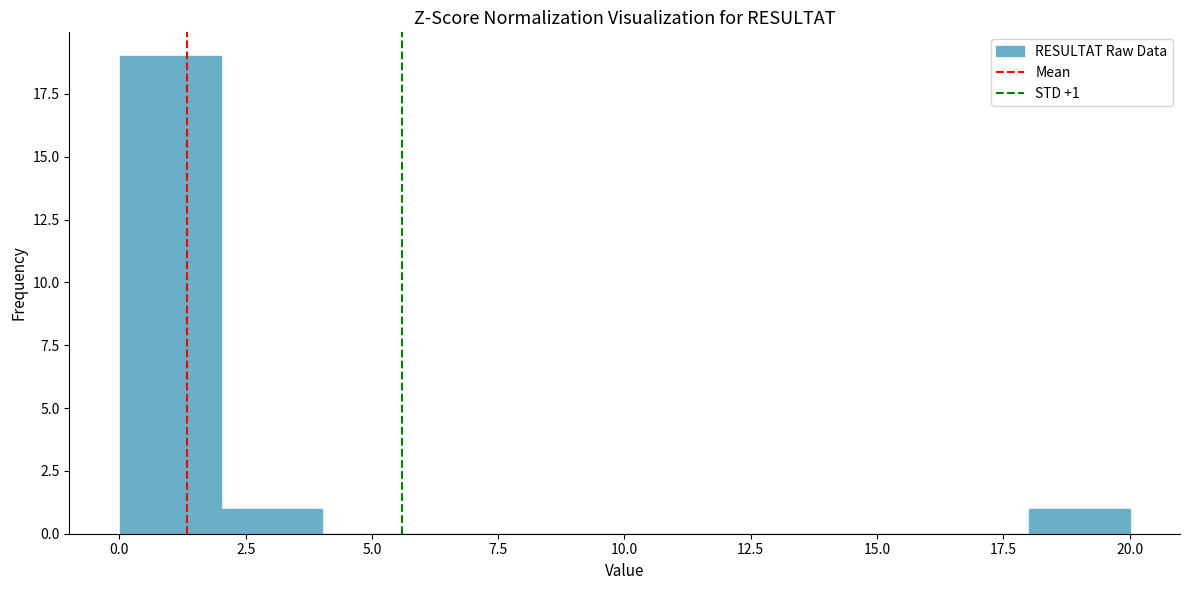

Read against the x-axis, roughly where is the centre of the tallest bar?

1.0